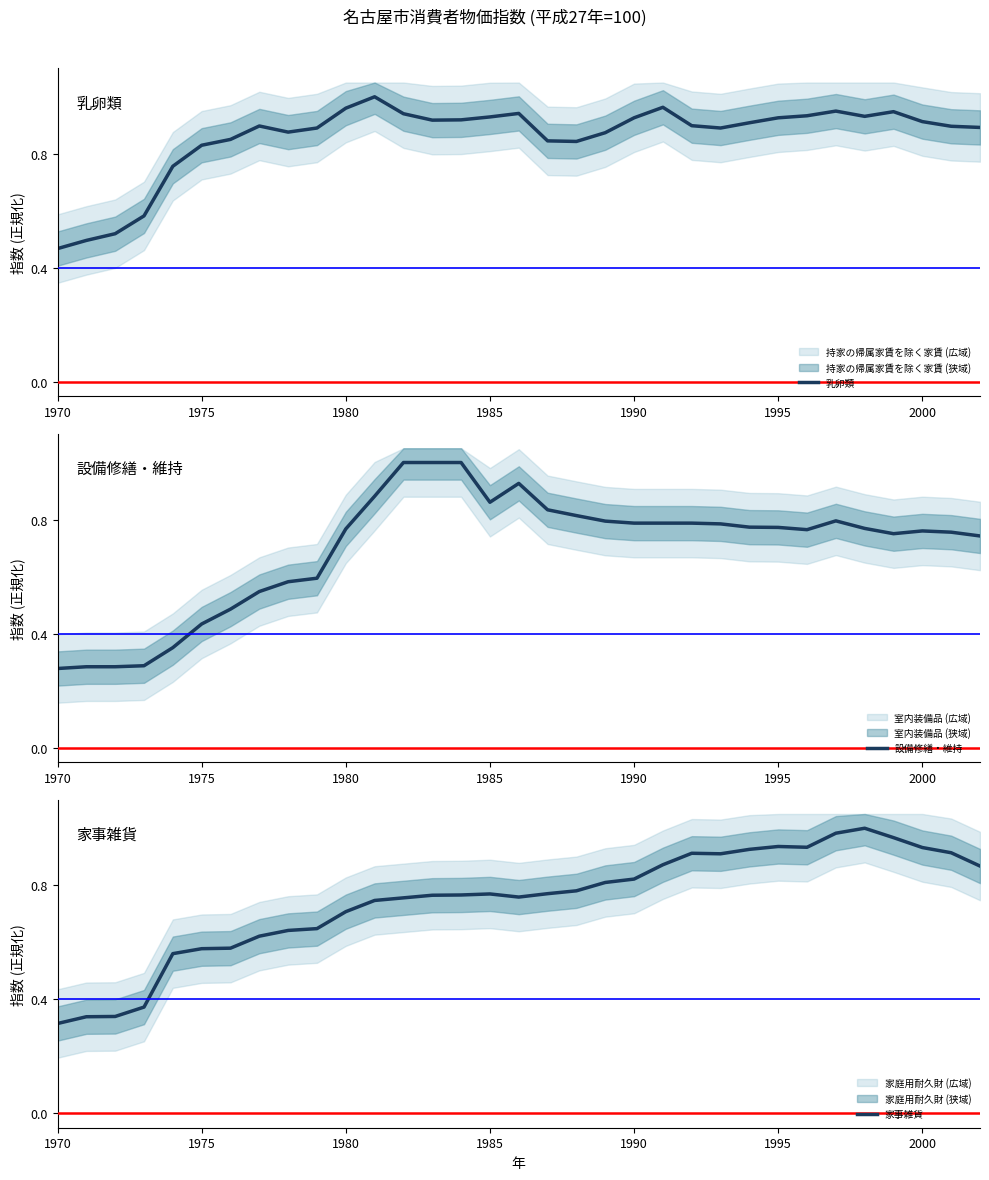

At which label is 家事雑貨 closest to 0?

1970